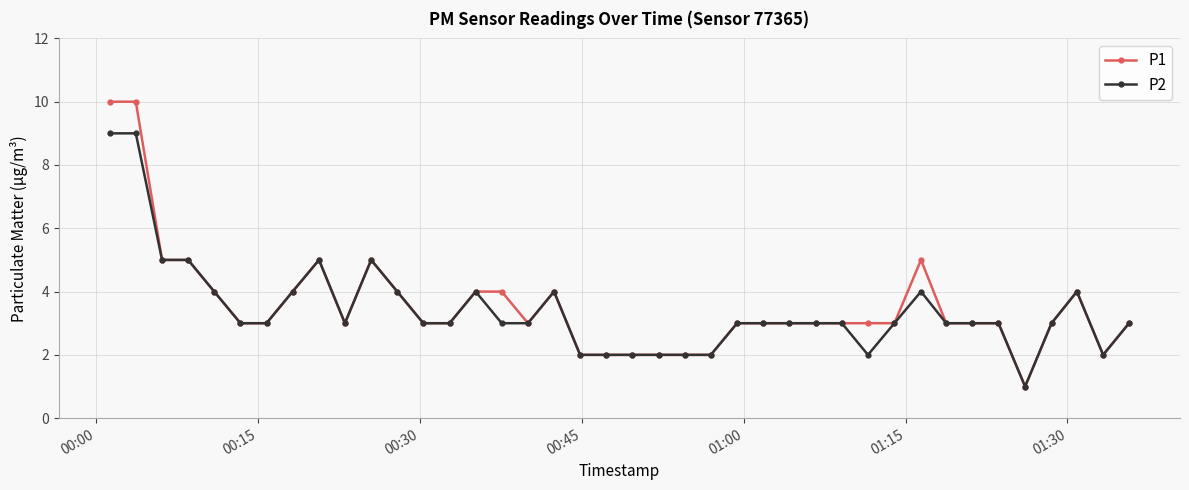

True or false: P2 has more than 1 points higher than both neighbors.

True